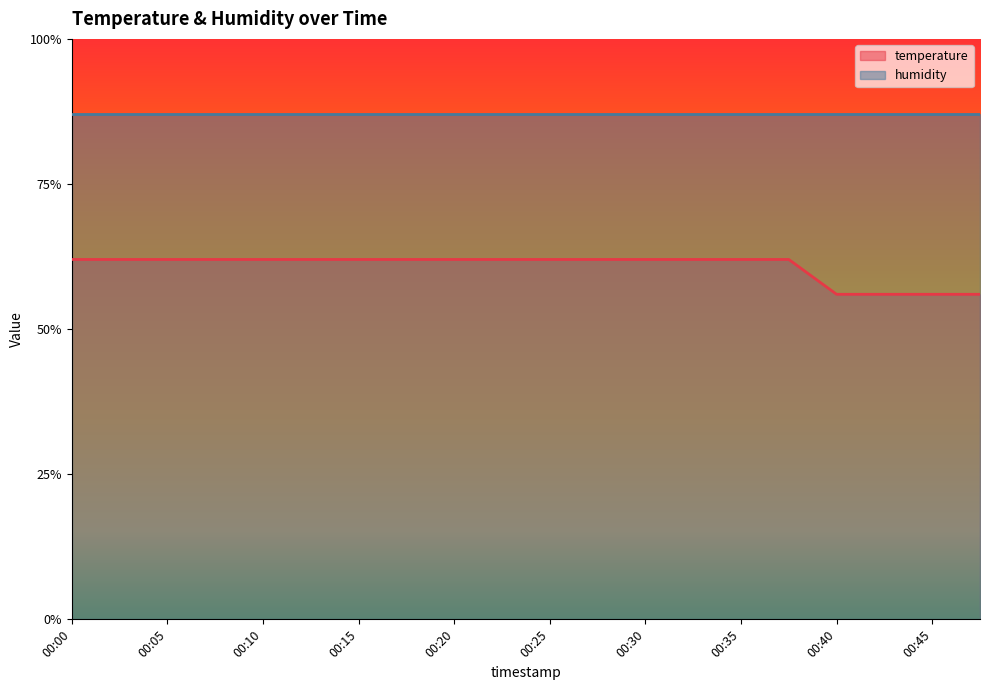

List the labels in order of value, smallest first.

00:40, 00:42, 00:45, 00:47, 00:00, 00:03, 00:05, 00:08, 00:10, 00:13, 00:15, 00:18, 00:20, 00:23, 00:25, 00:28, 00:30, 00:33, 00:35, 00:37